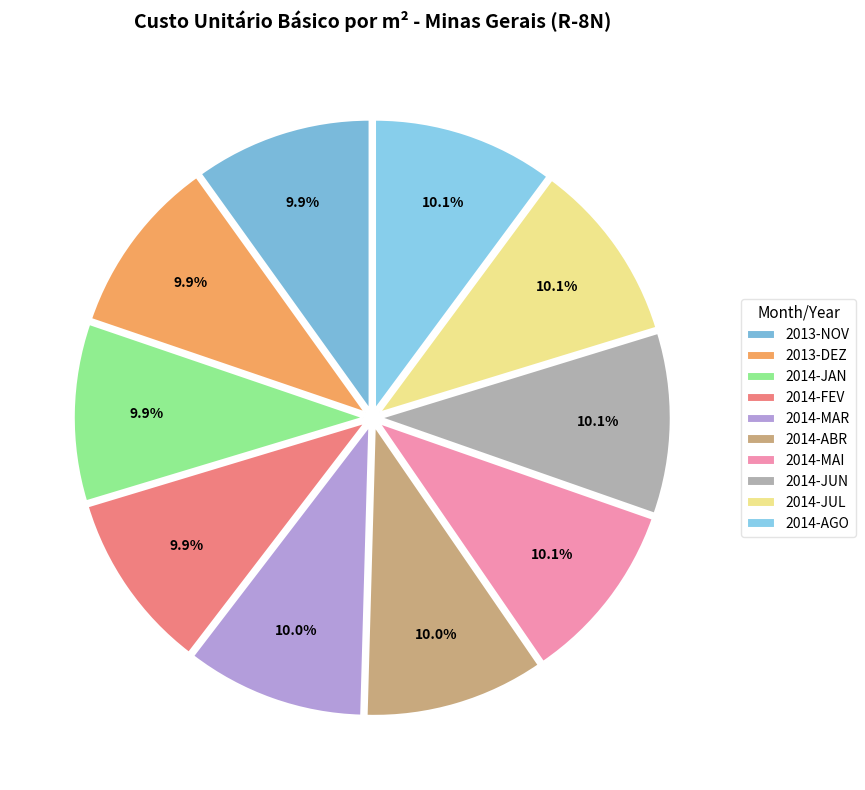

How many segments does this pie chart have?

10